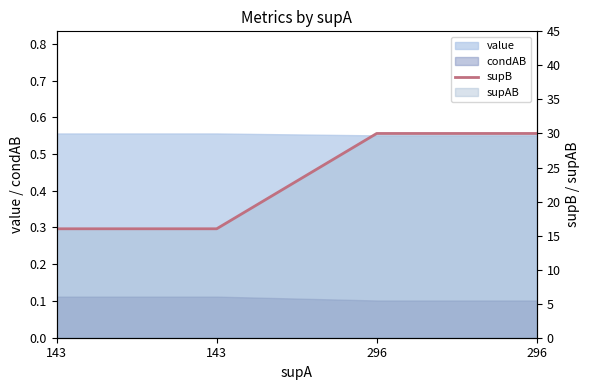

The value at 296 is 20. True or false?

False